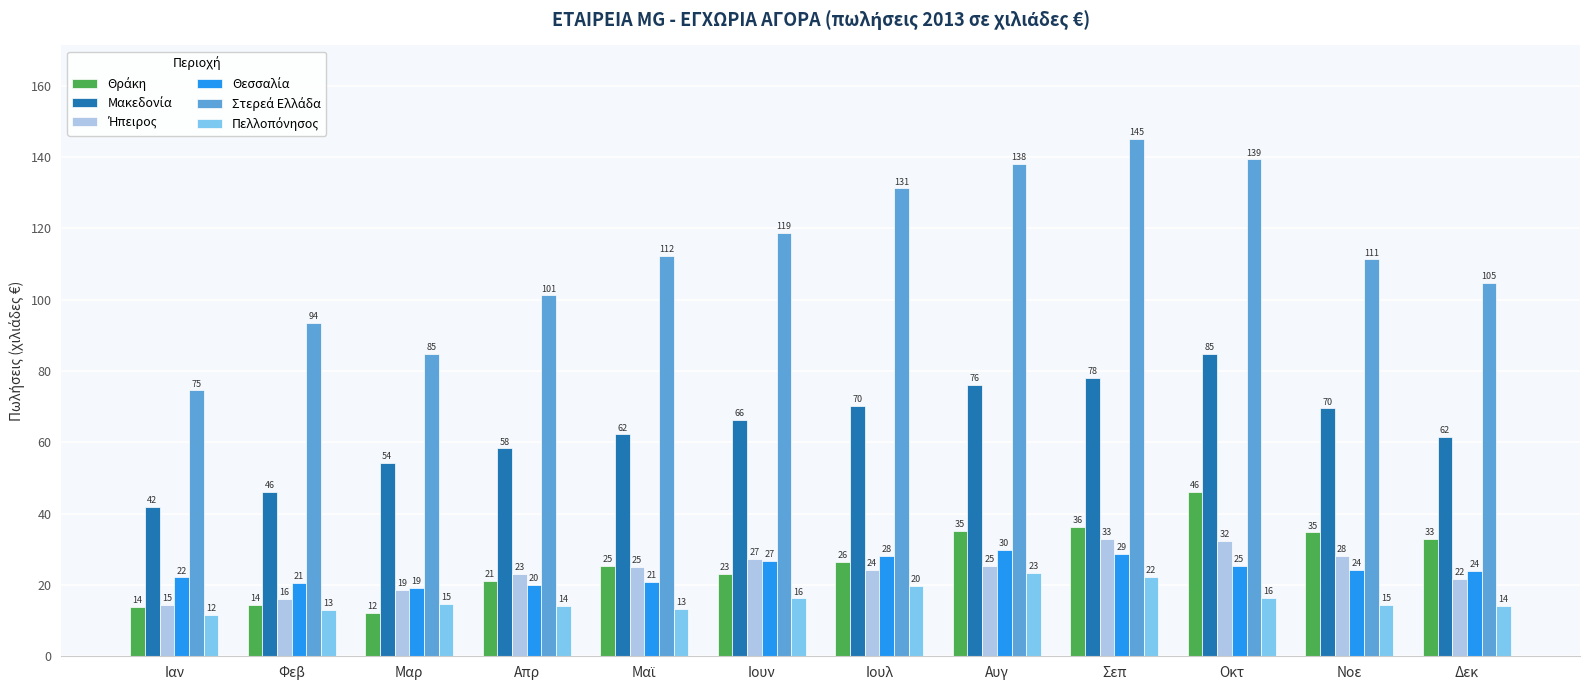

What is the spread (max minus min) of values at Ιουν?

102.6